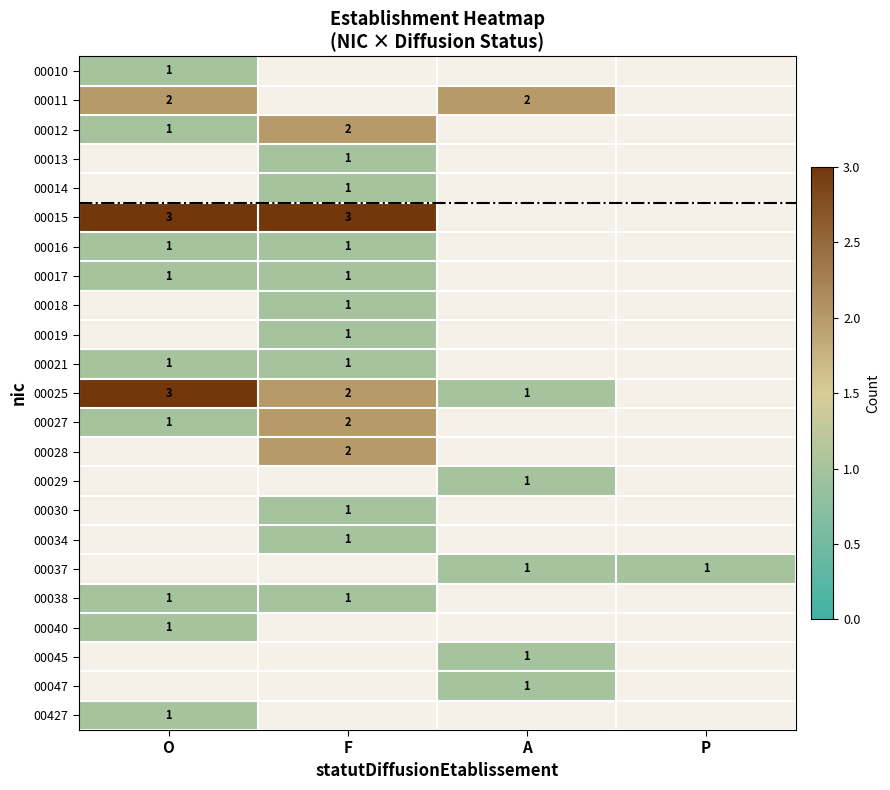

The 00018 series shows 2 at F. True or false?

False